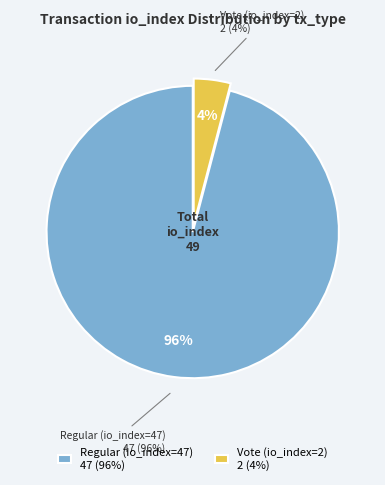

Which slice is the smallest?

Vote (io_index=2)